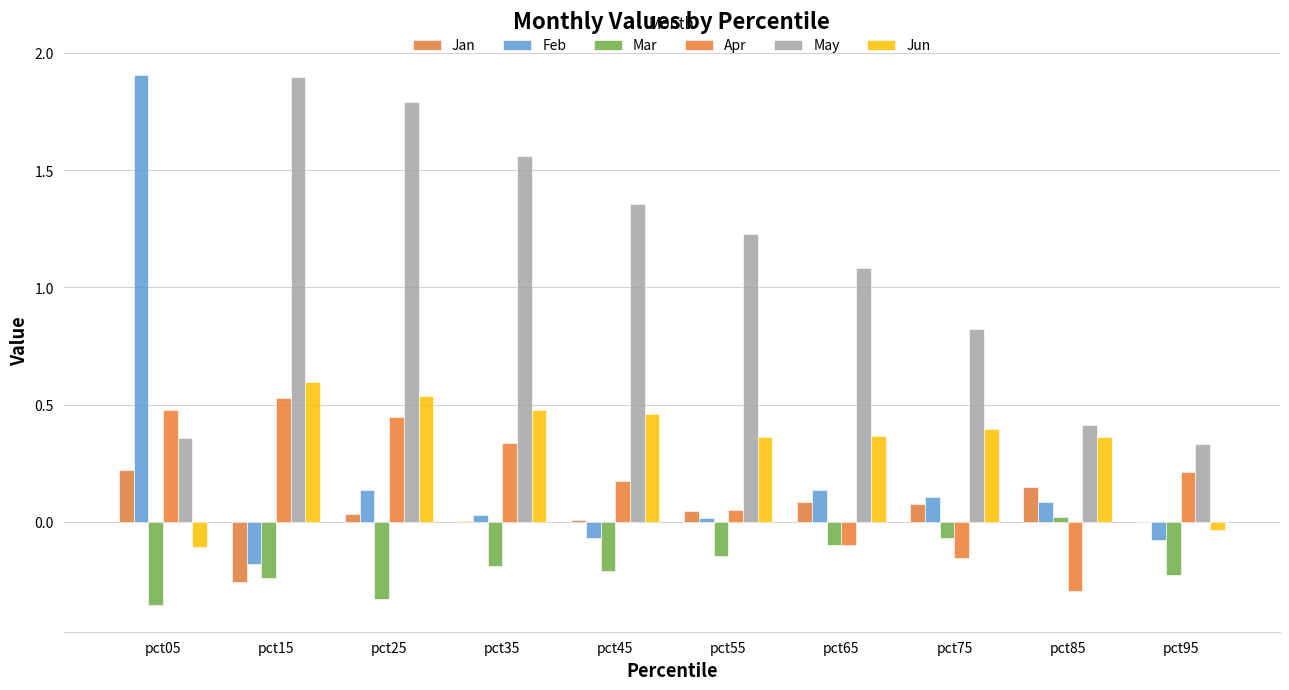

Which series has the largest range (max minus min)?

Feb